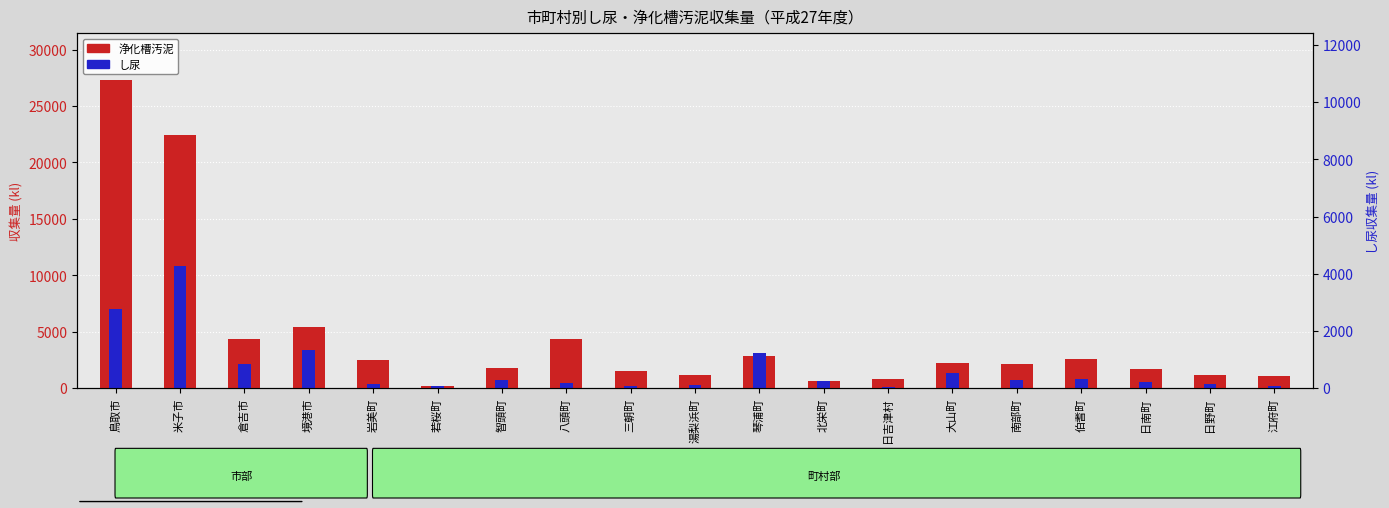

Reading right to left, what are all the values shown in this chart?

浄化槽汚泥: 1064	1171	1657	2558	2156	2224	810	629	2839	1165	1494	4311	1734	212	2485	5439	4317	22425	27346
し尿: 210	373	536	799	680	1350	50	669	3073	285	181	437	730	201	378	3364	2111	10791	7004